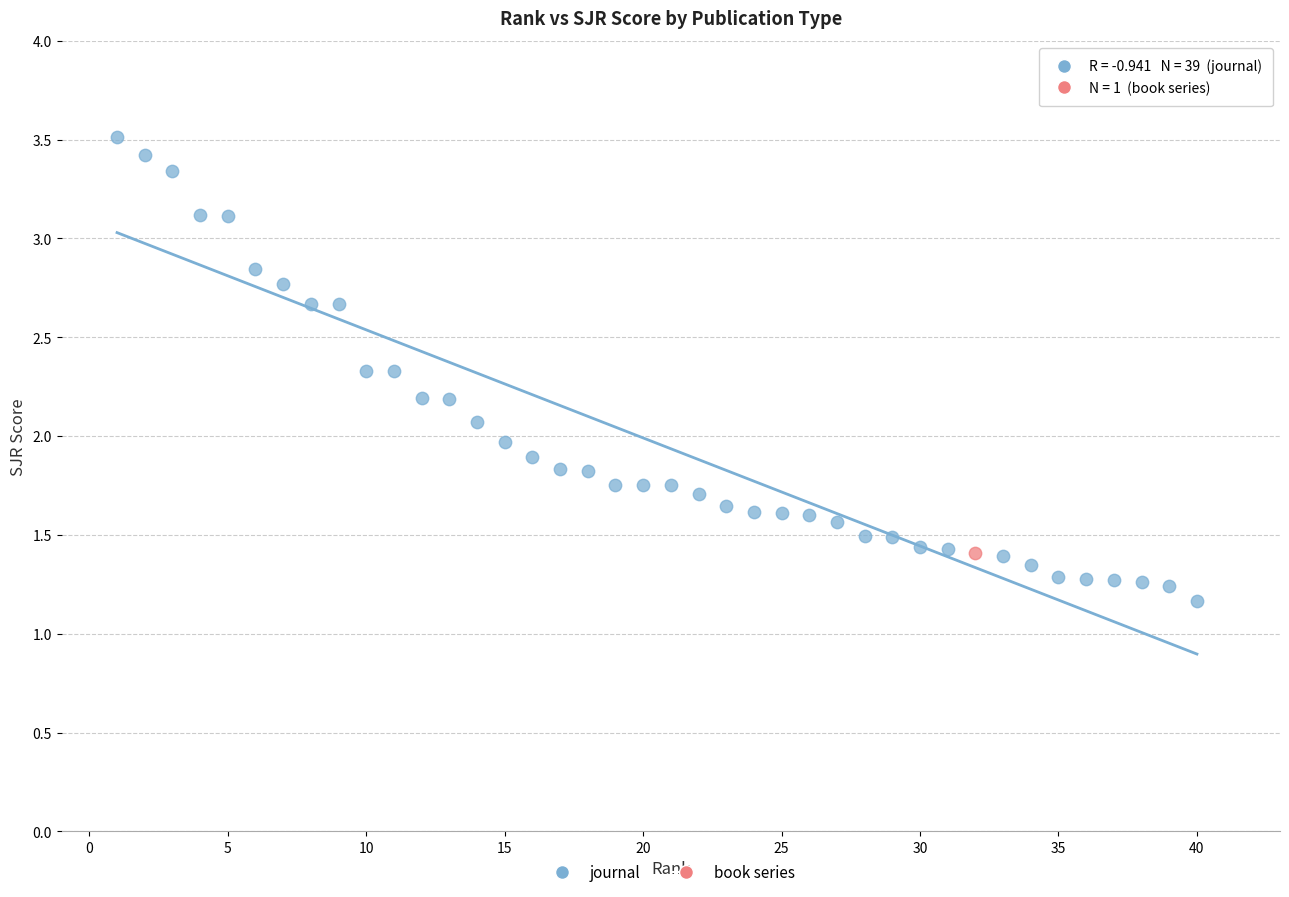

What are all the series names shown in the legend?

journal, book series